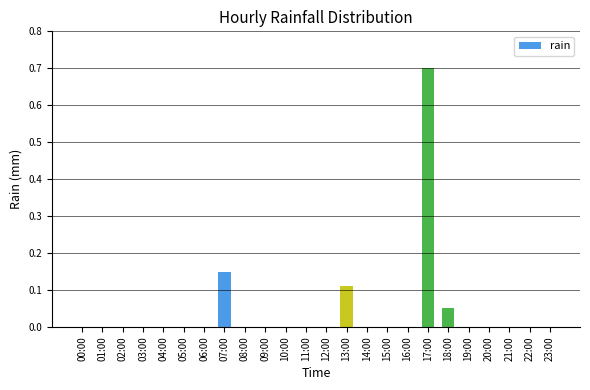

Is it true that the value at 06:00 is 0.0?

True